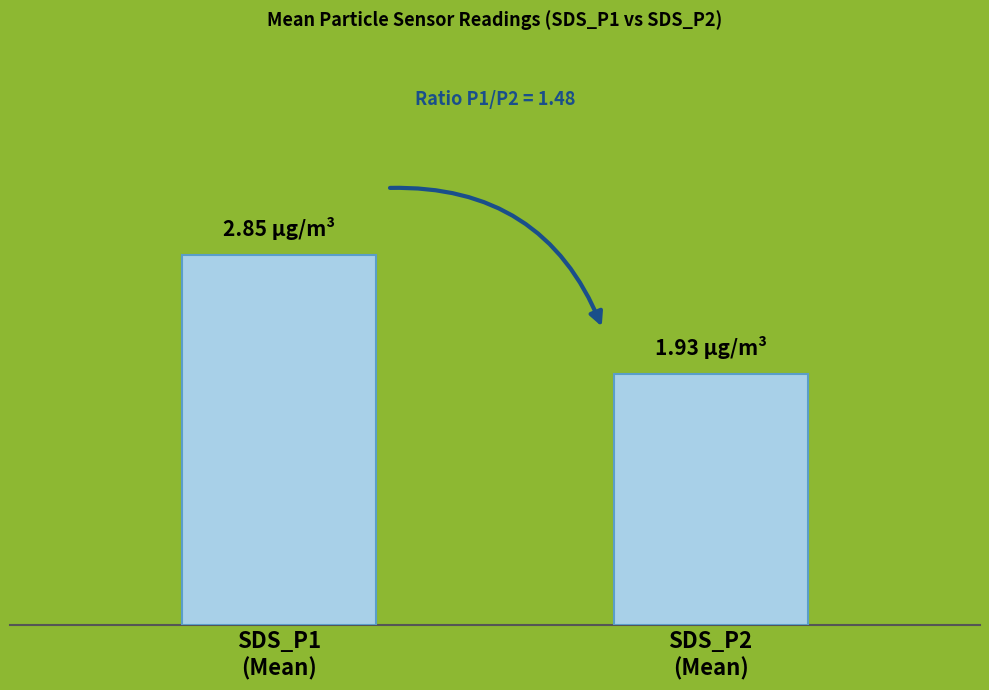

Reading right to left, extract all data points from this chart.

SDS_P2
(Mean)=1.9	SDS_P1
(Mean)=2.9